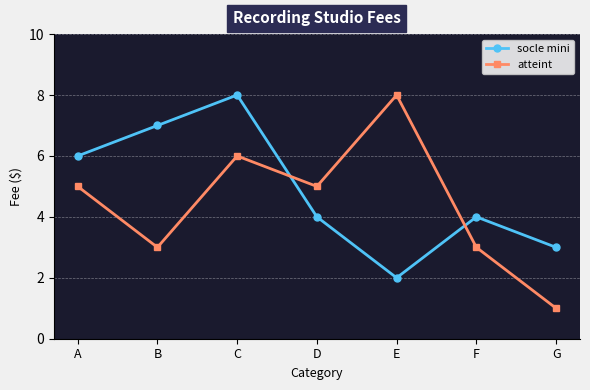

Reading left to right, list all the values displayed in this chart.

socle mini: A=6	B=7	C=8	D=4	E=2	F=4	G=3
atteint: A=5	B=3	C=6	D=5	E=8	F=3	G=1